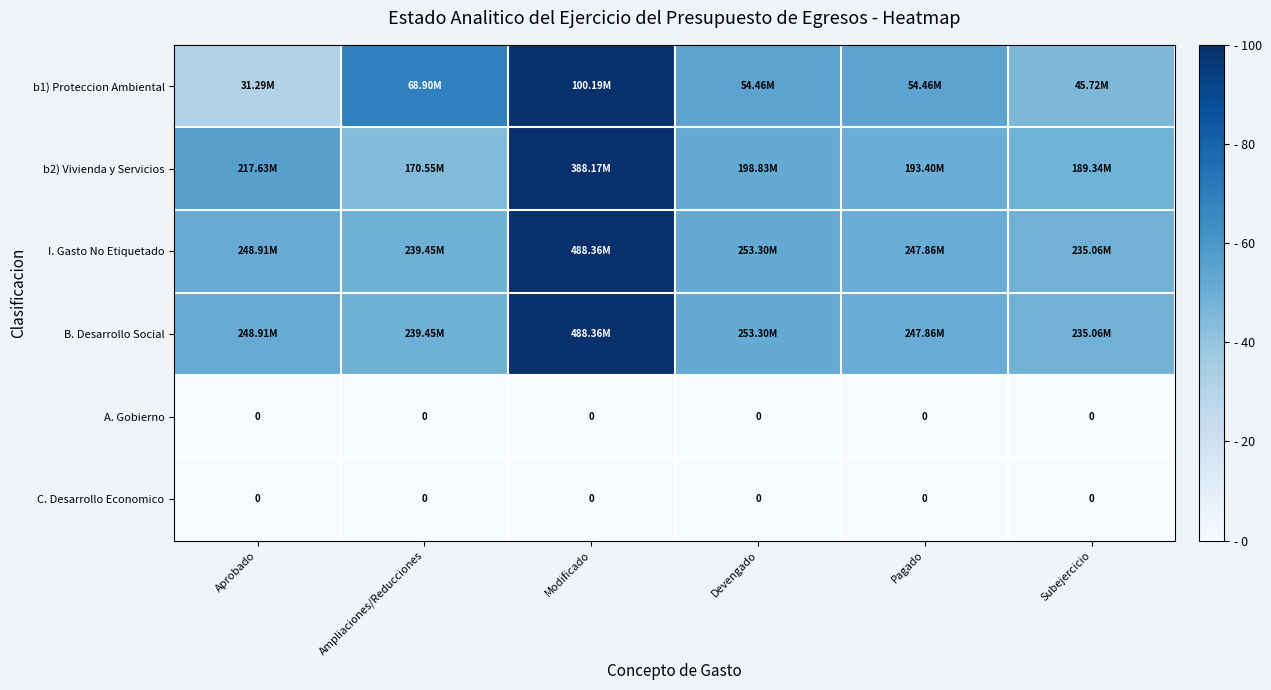

The B. Desarrollo Social series shows 50.8 at Pagado. True or false?

True